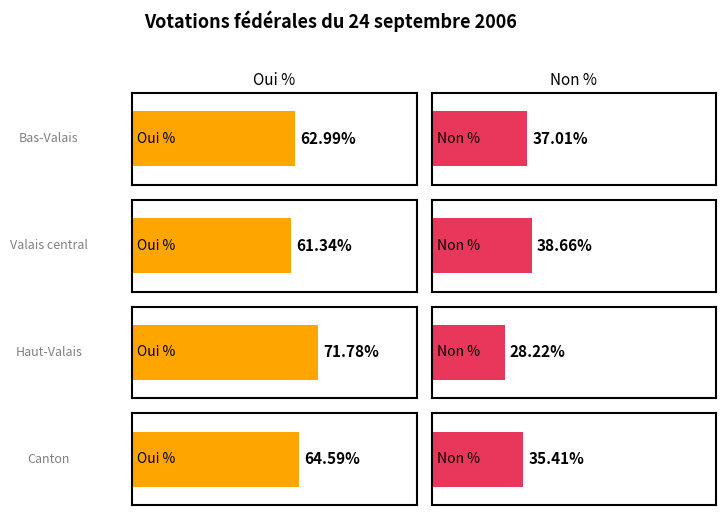

Where is Non % nearest to the value 33?

Canton